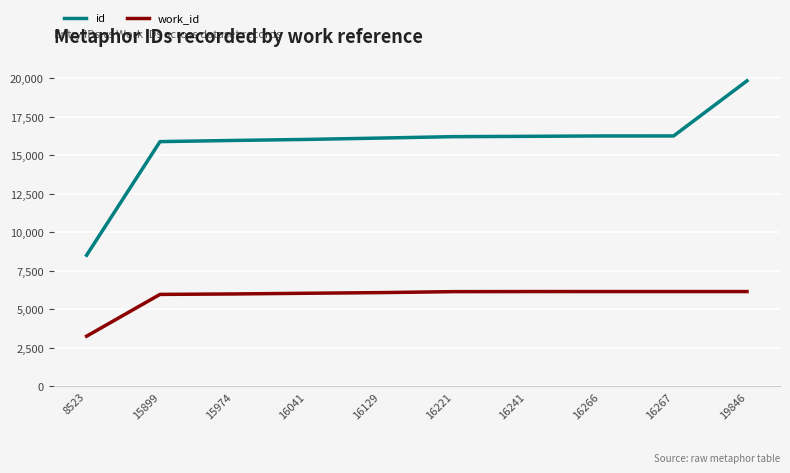

What is the difference between the highest and lowest values at 16241?

10079